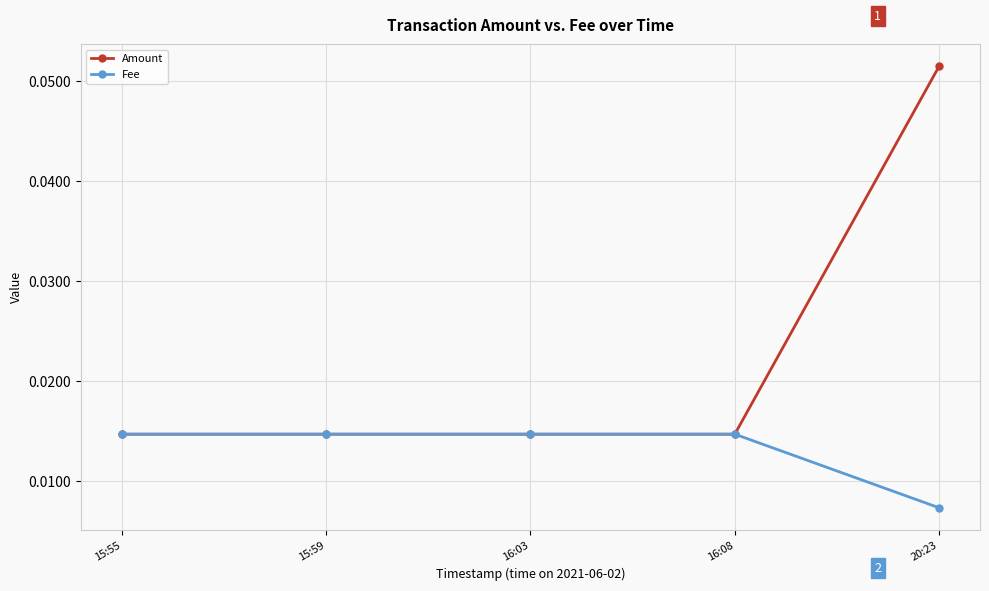

List the series in order of their overall mean, lowest first.

Fee, Amount